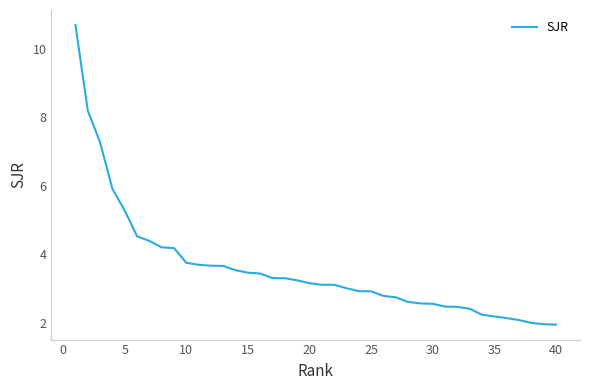

What is the greatest value displayed?

10.7